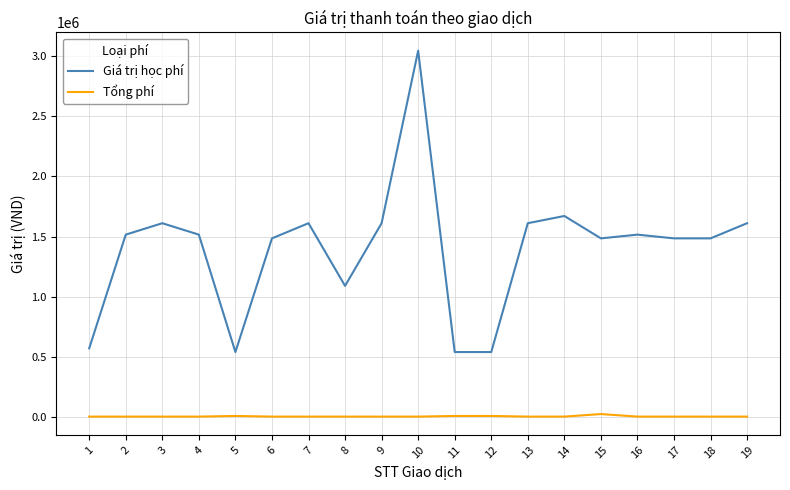

Rank the series by their average value, from highest to lowest.

Giá trị học phí, Tổng phí